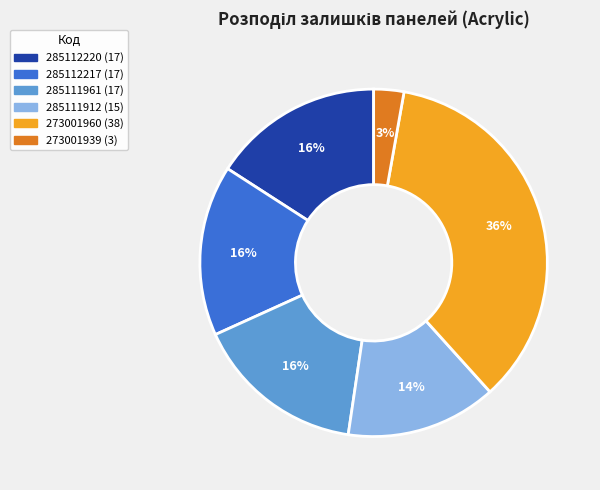

How many slices are in this pie chart?

6